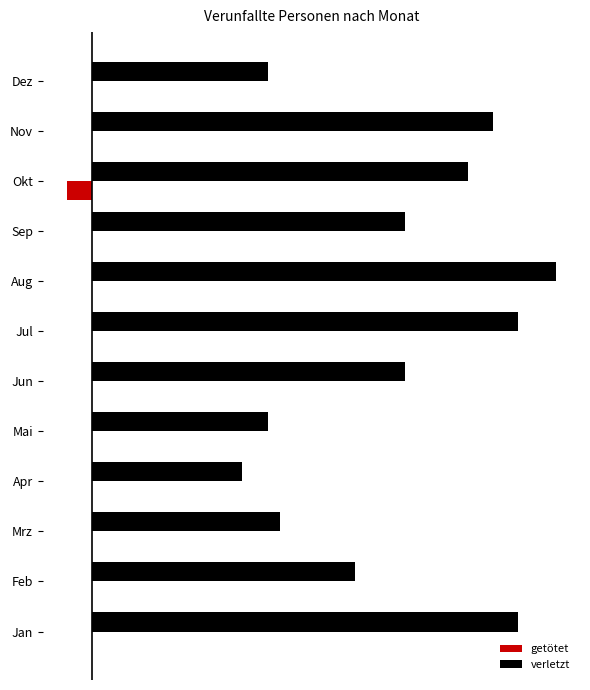

What is the average value of the verletzt series?

24